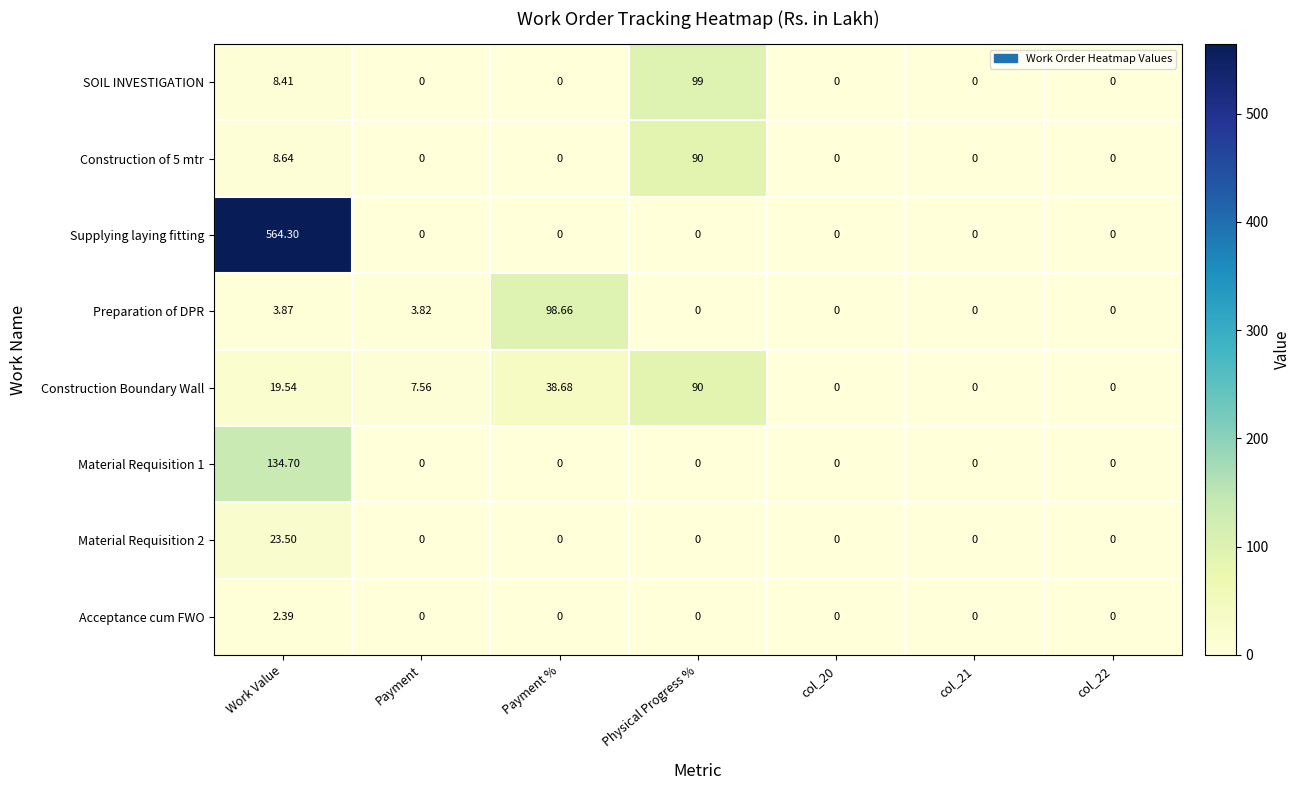

Which label corresponds to the largest value in the chart?

Work Value